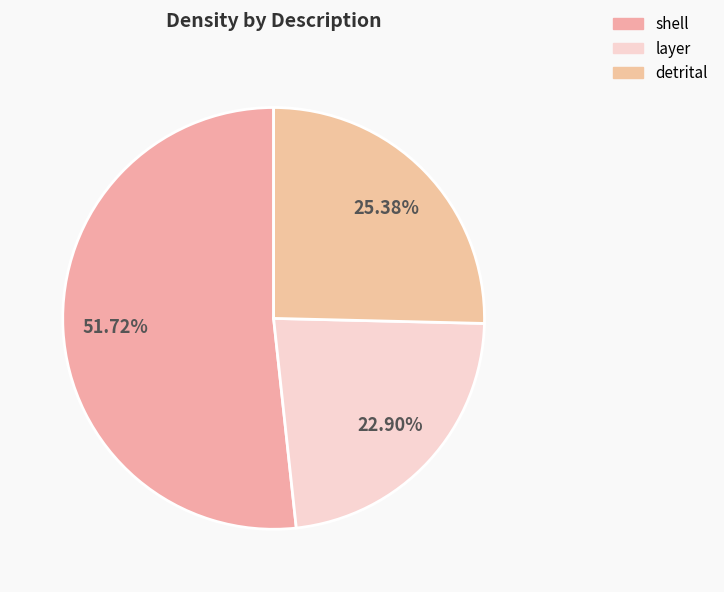

How many segments does this pie chart have?

3